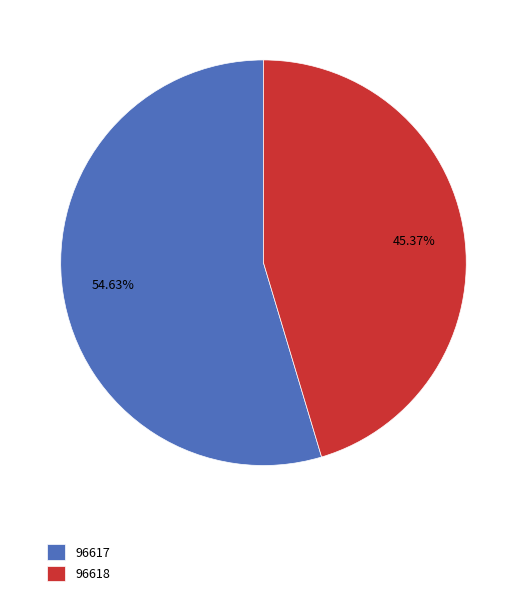

Combined, what portion of the pie is 96618 and 96617?

100.0%